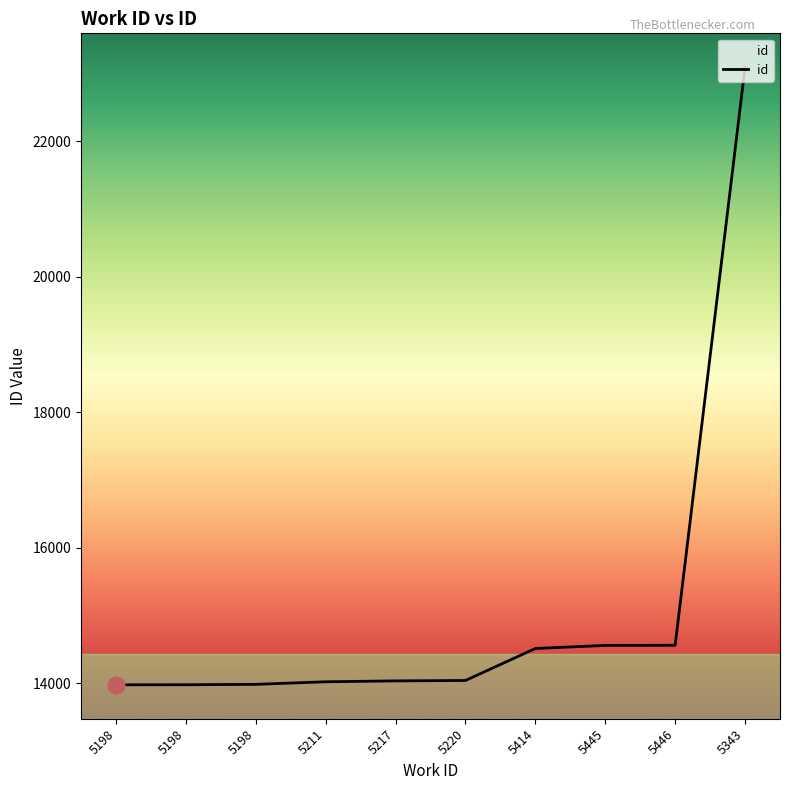

What is the average value?

15078